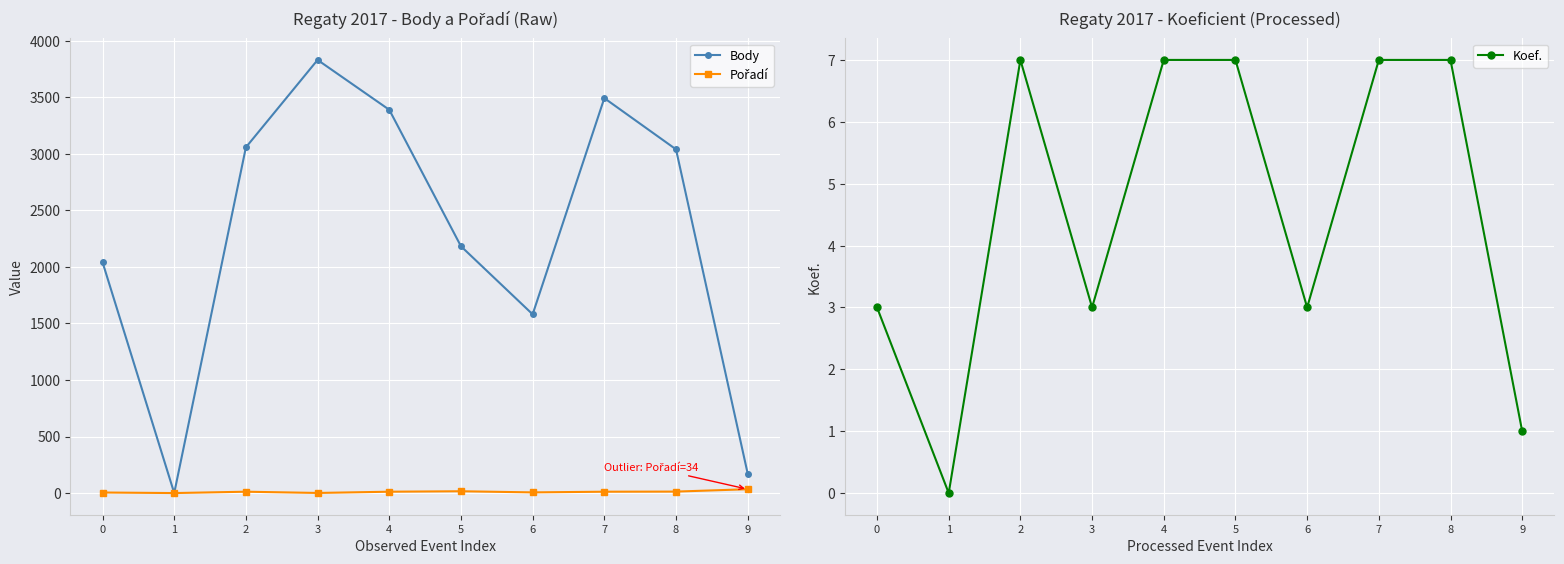

Where is the first local maximum for Body?

3